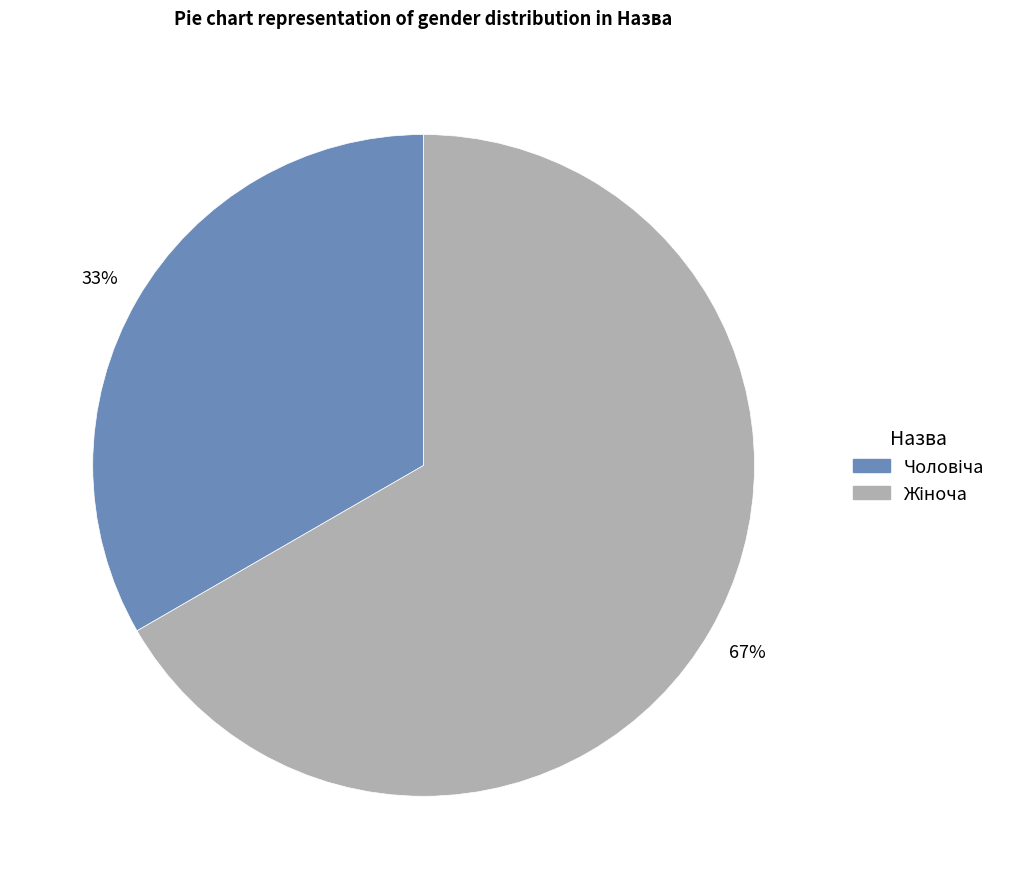

Count the number of slices in the pie.

2